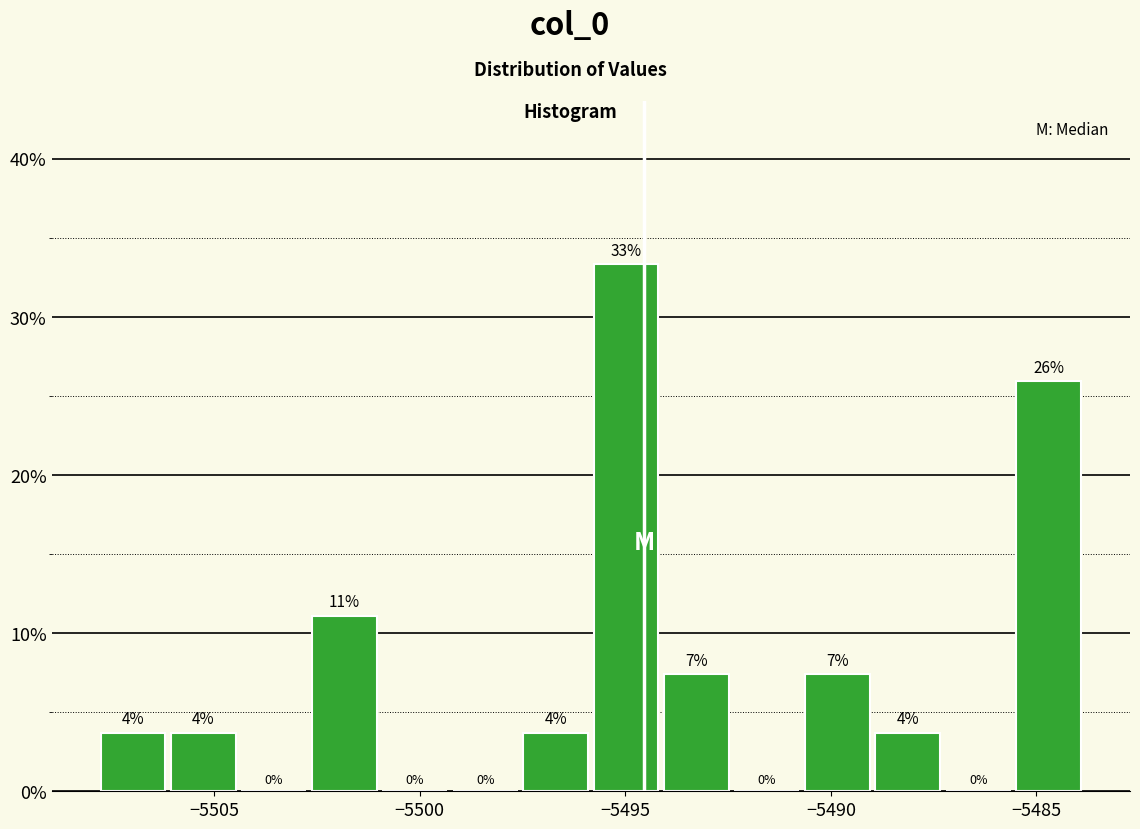

Read against the x-axis, roughly where is the centre of the tallest bar?

-5495.0